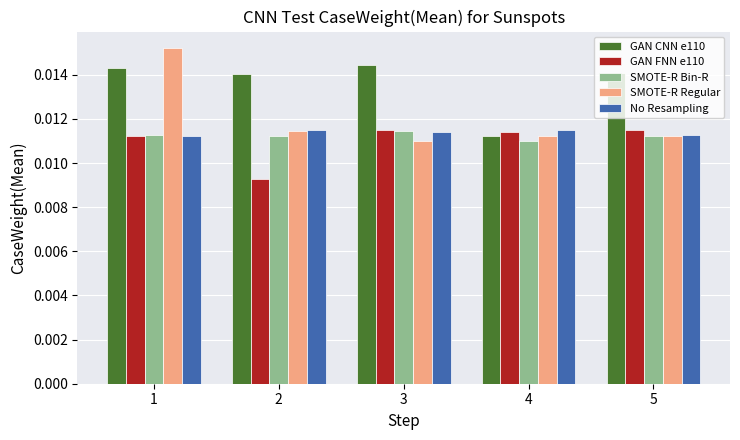

Which series has the largest range (max minus min)?

SMOTE-R Regular